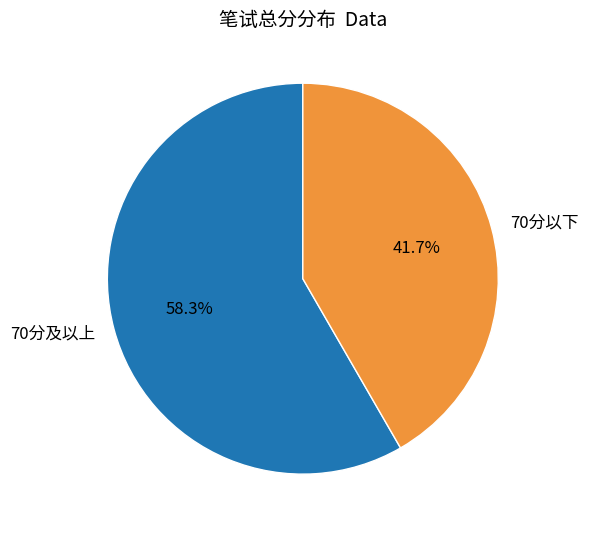

Combined, do 70分及以上 and 70分以下 account for over 50%?

Yes